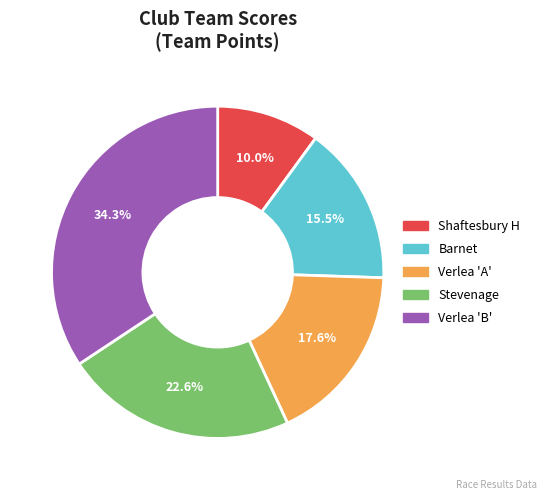

Do Stevenage and Shaftesbury H together represent more than half of the pie?

No